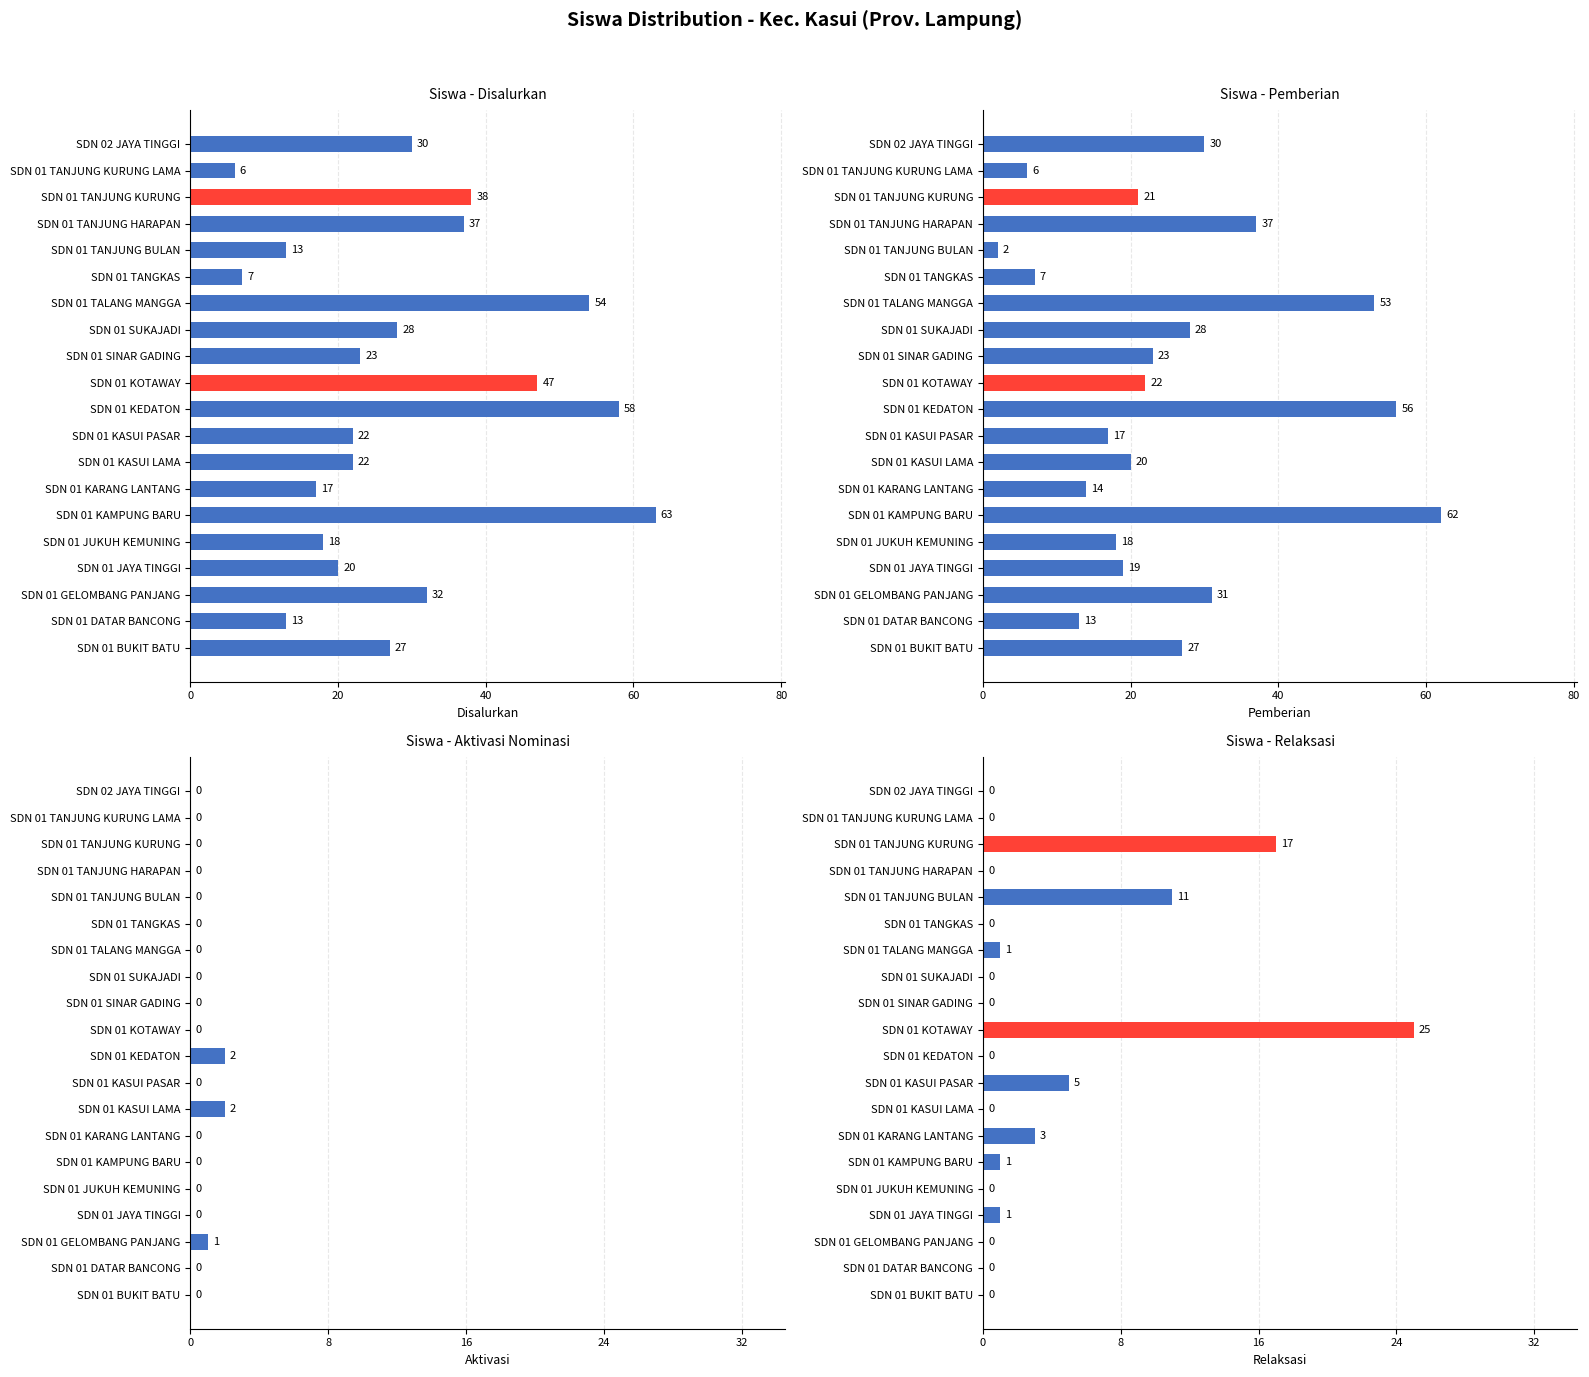

Is it true that Siswa Disalurkan equals 28 at SDN 01 SUKAJADI?

True